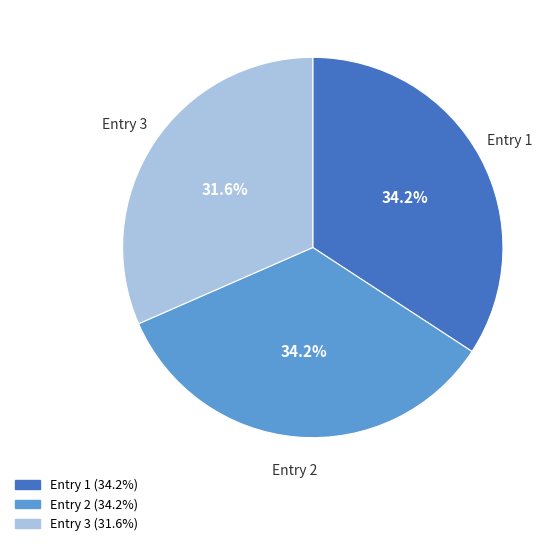

Is there a majority slice in this chart?

No